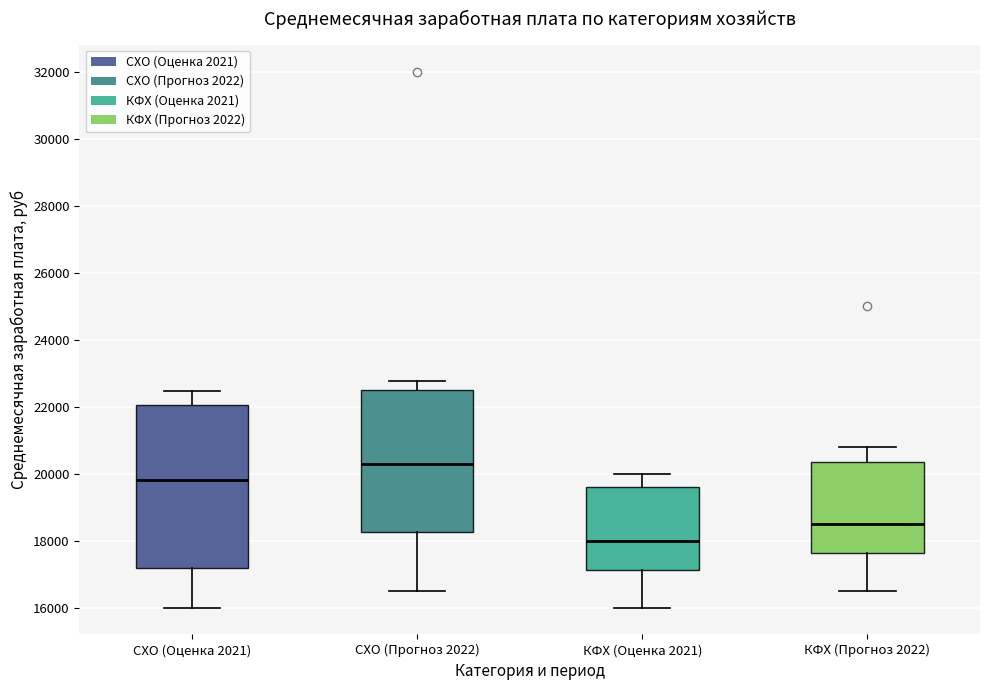

Where does the upper whisker of the box for СХО (Прогноз 2022) end on the y-axis? The values are not printed on the chart, so give them approximately, as read against the axis.

22800